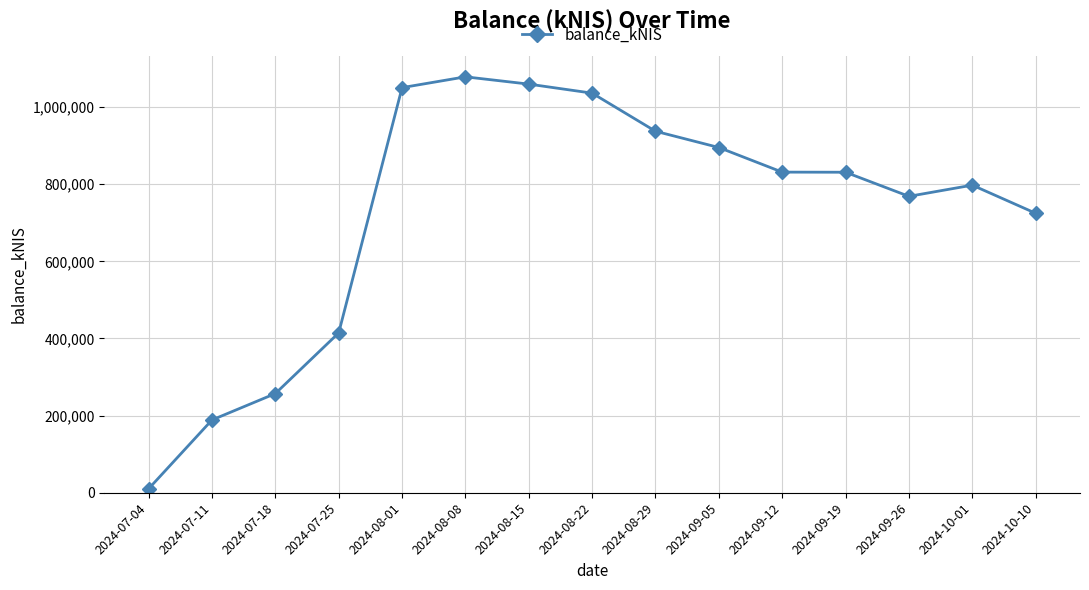

At which category does the chart reach its peak across all series?

2024-08-08